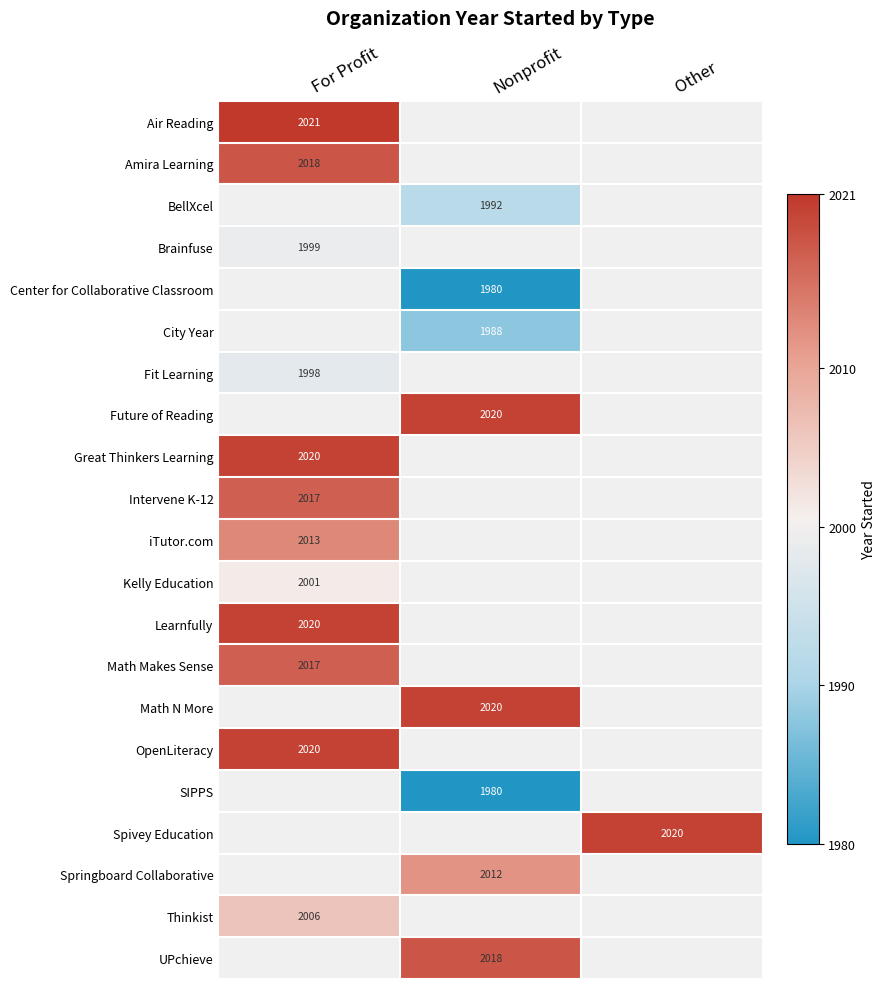

True or false: Learnfully has a value of 1298 at For Profit.

False